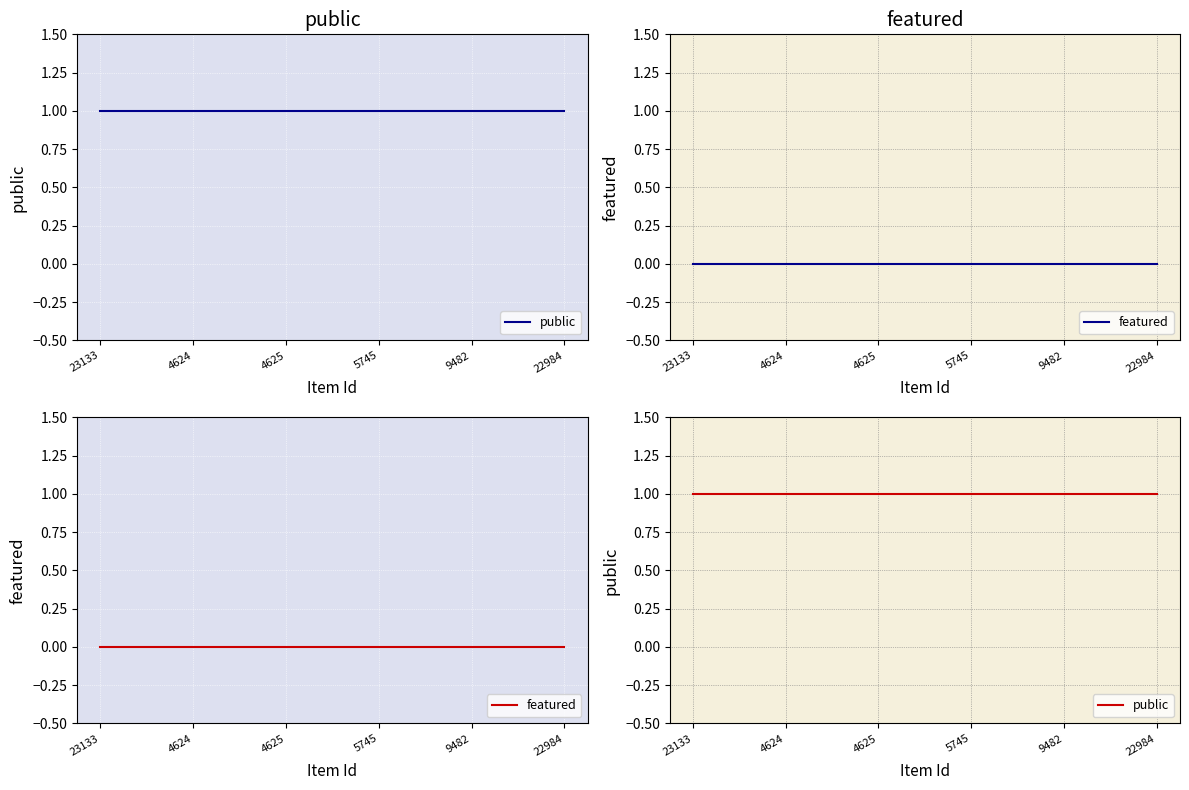

Count the number of categories in the chart.

6